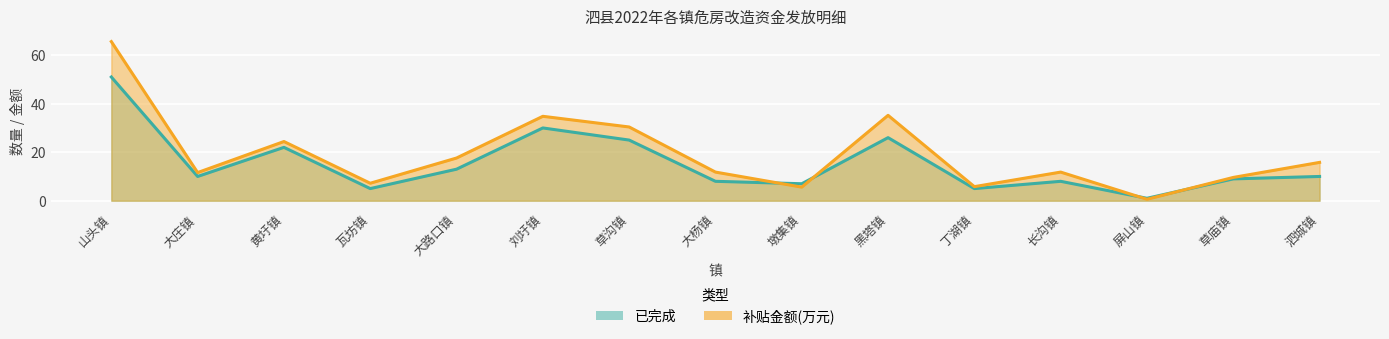

List the series in order of their overall mean, highest first.

补贴金额, 已完成